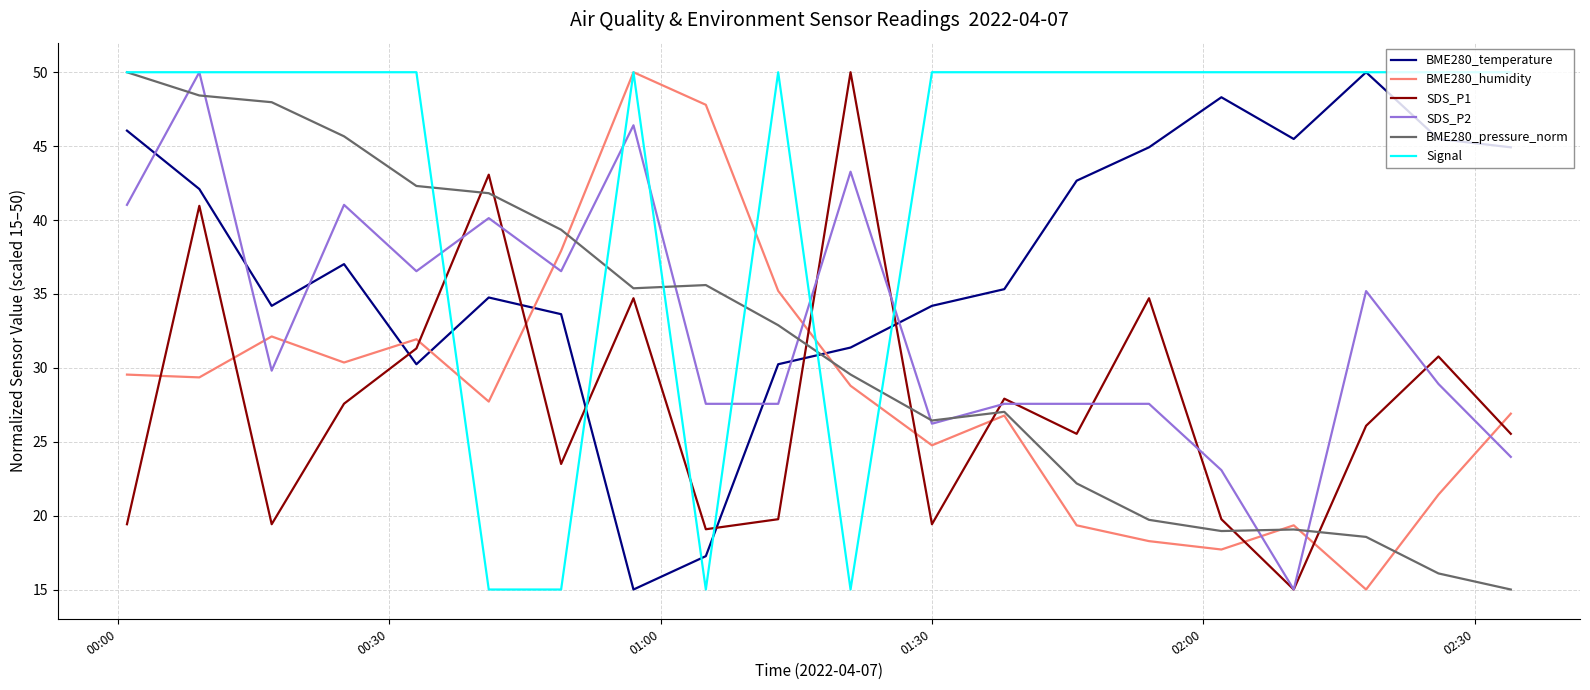

Which series has the largest total across all categories?

Signal